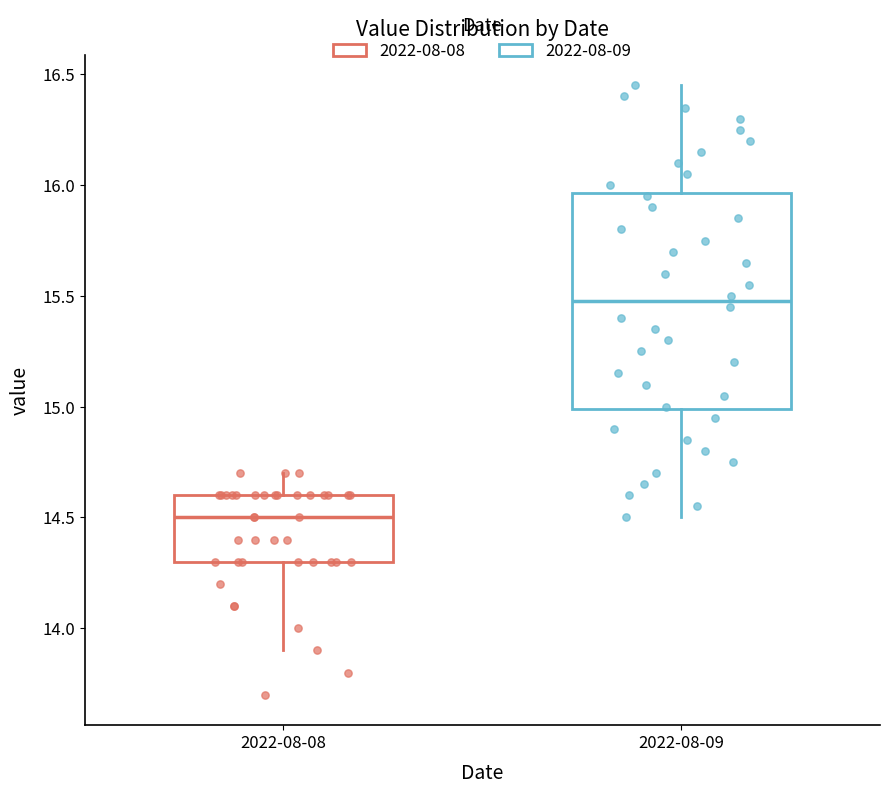

Reading left to right, transcribe this box plot: for each box, give where its median line is, the range the box spans, and where its two whiskers end, as read against the y-axis. The values are not printed on the chart, so give them approximately, as read against the axis.

2022-08-08: median 14.50, box 14.30 to 14.60, whiskers 13.90 to 14.70
2022-08-09: median 15.50, box 15.00 to 15.95, whiskers 14.50 to 16.45